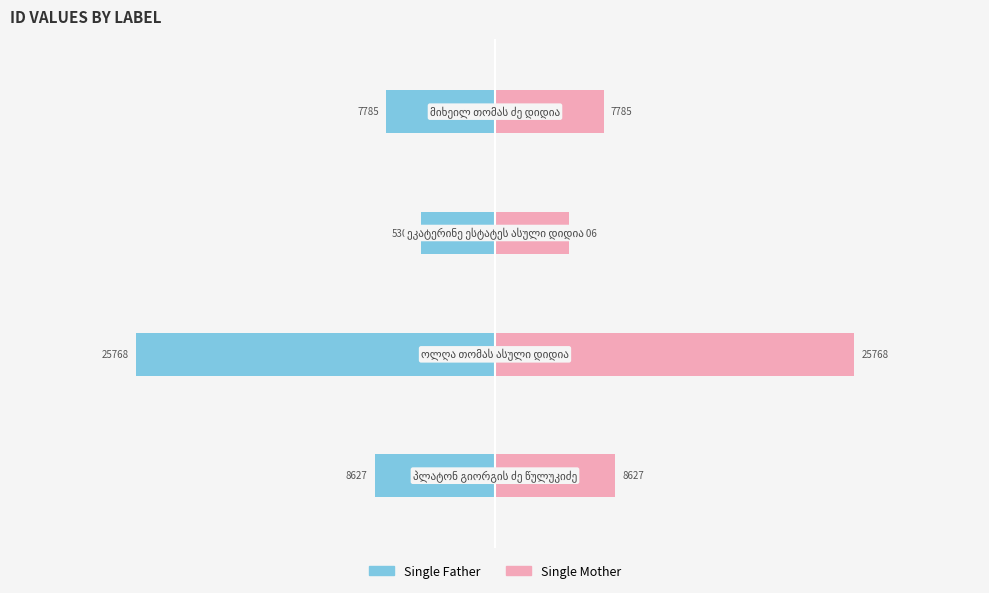

Which series has the widest spread of values?

Single Father